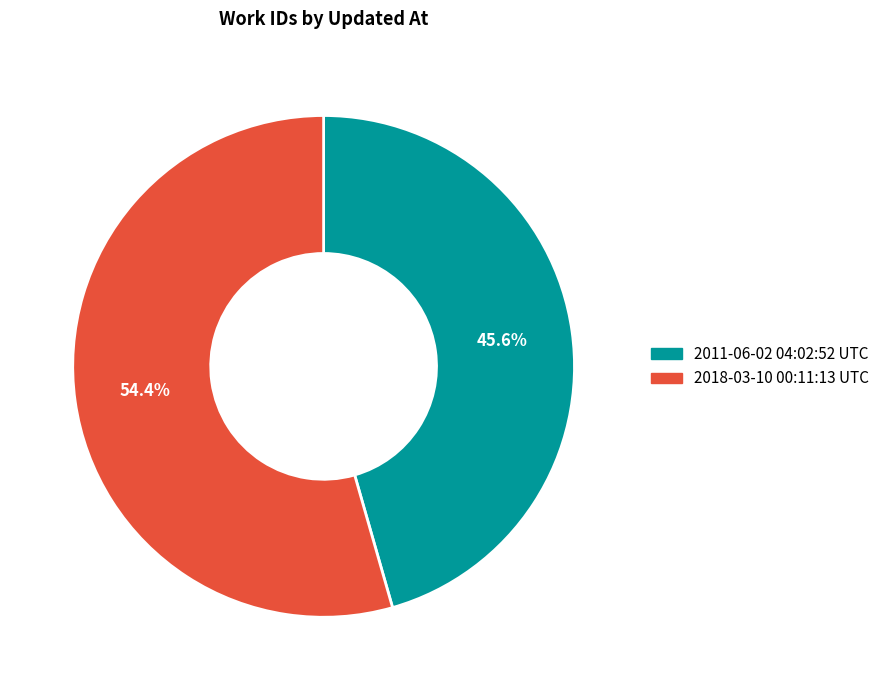

What is the smallest slice in the pie chart?

2011-06-02 04:02:52 UTC